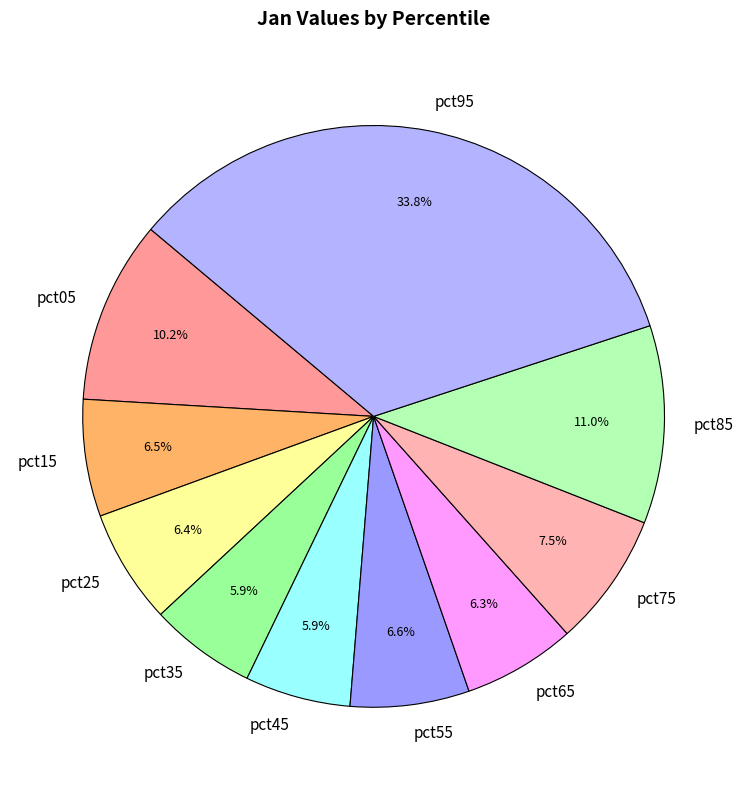

Do pct55 and pct65 together represent more than half of the pie?

No